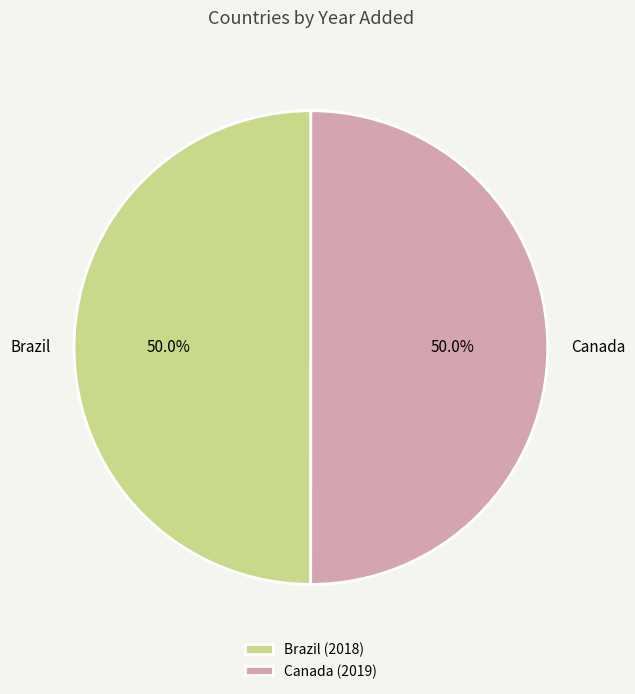

What is the ratio of the value at Brazil to the value at Canada?

1.0